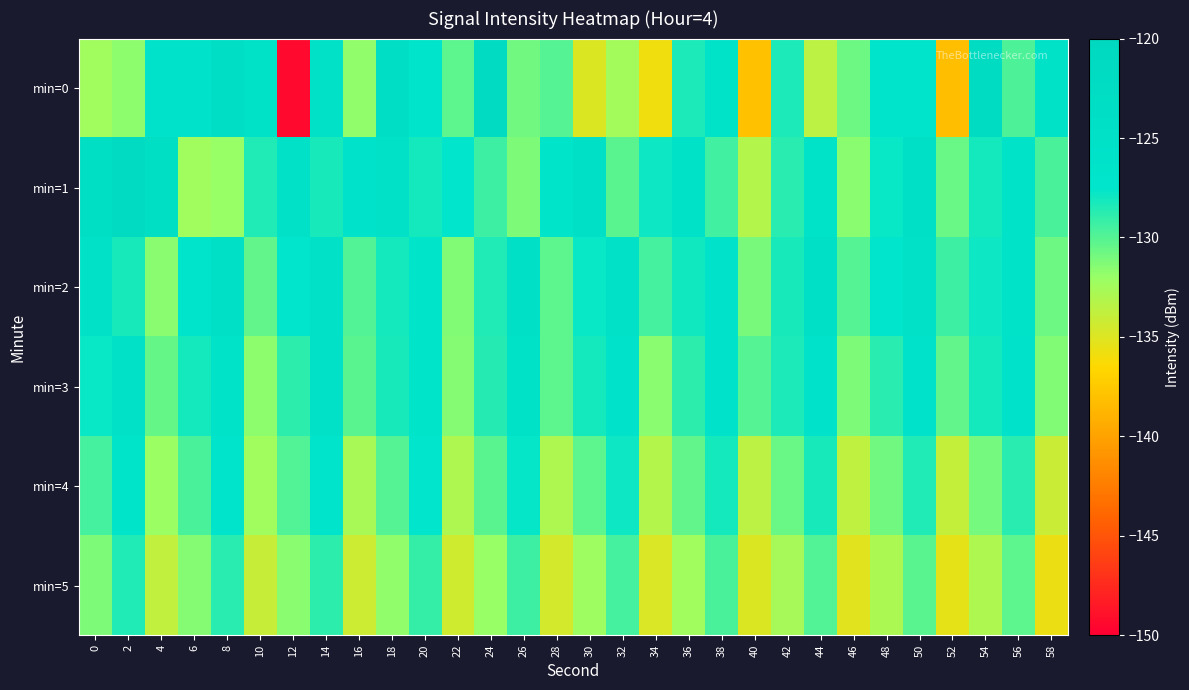

What is the total value across all series at 42?

-776.9